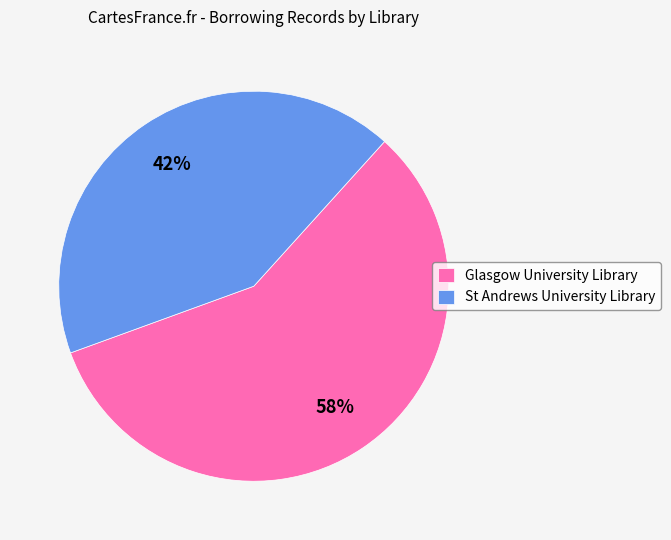

To the nearest percent, what is the combined percentage of Glasgow University Library and St Andrews University Library?

100%